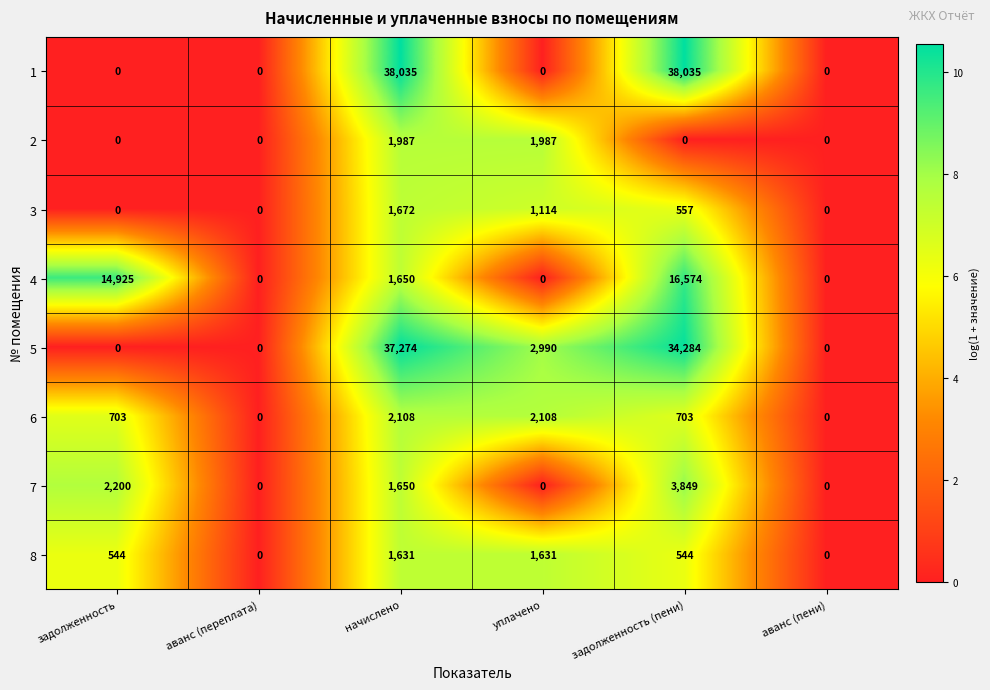

List the series in order of their peak value, lowest first.

8, 3, 2, 6, 7, 4, 5, 1